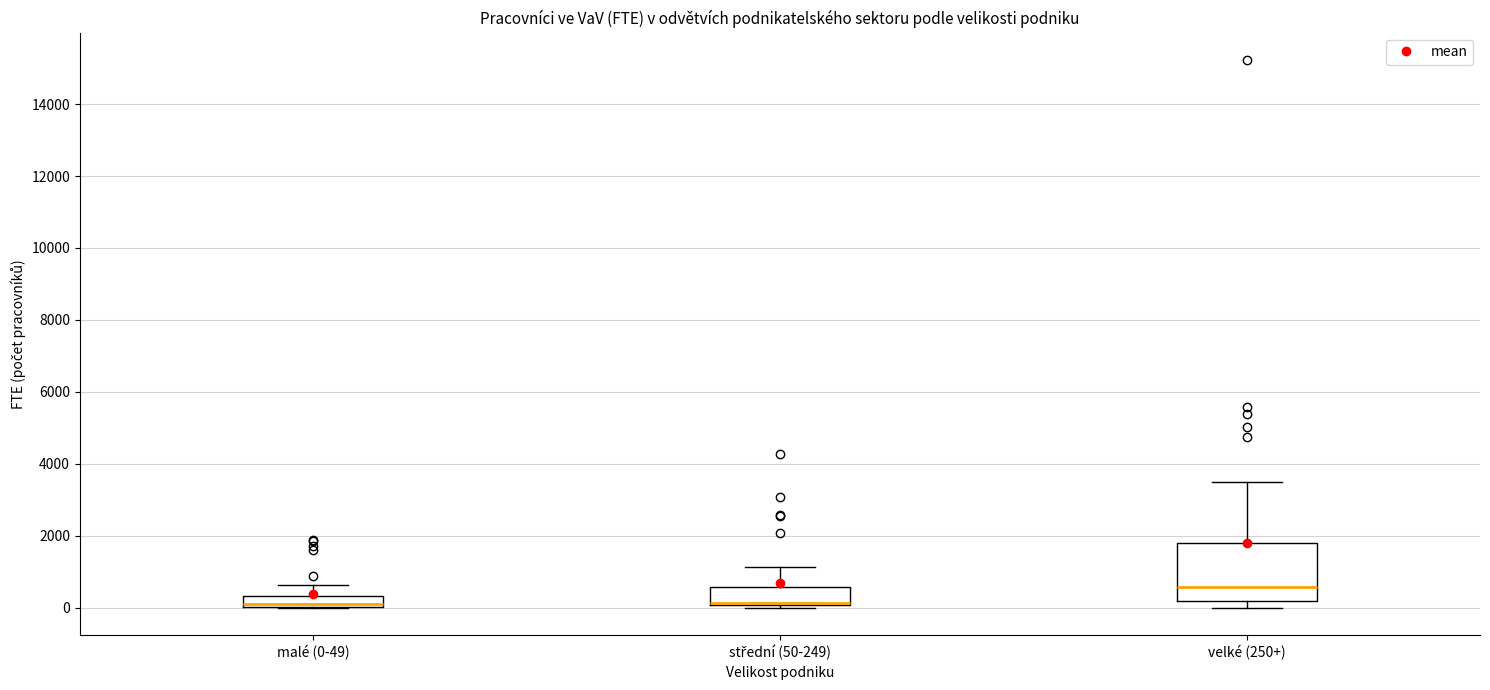

Which box is the tallest, from its lower edge to its upper edge?

velké (250+)